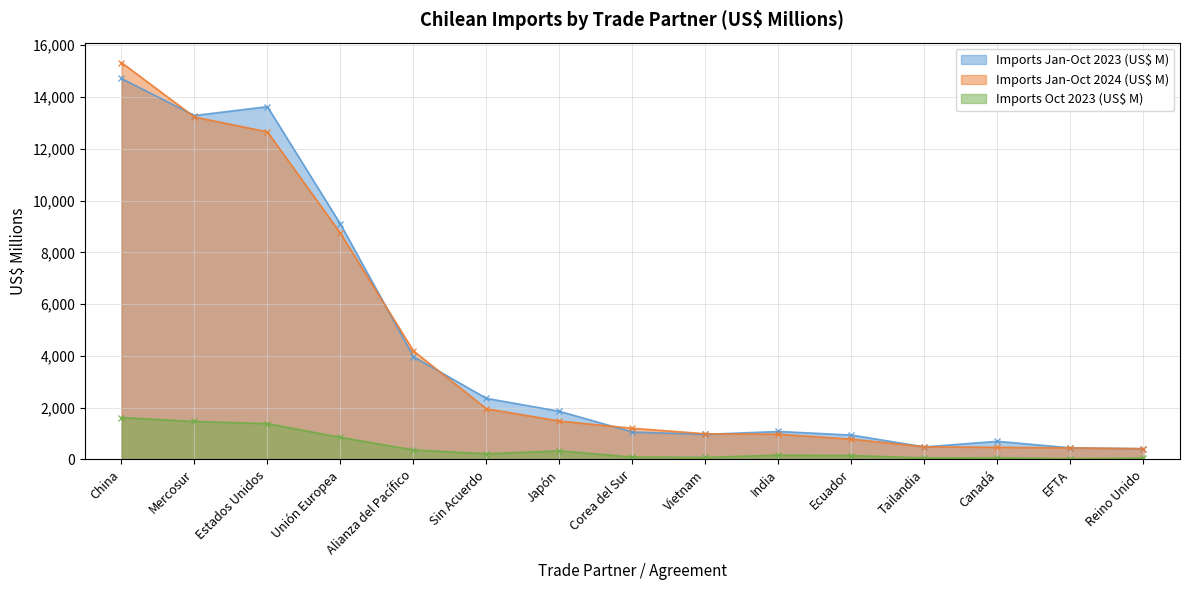

At which category does the chart reach its peak across all series?

China